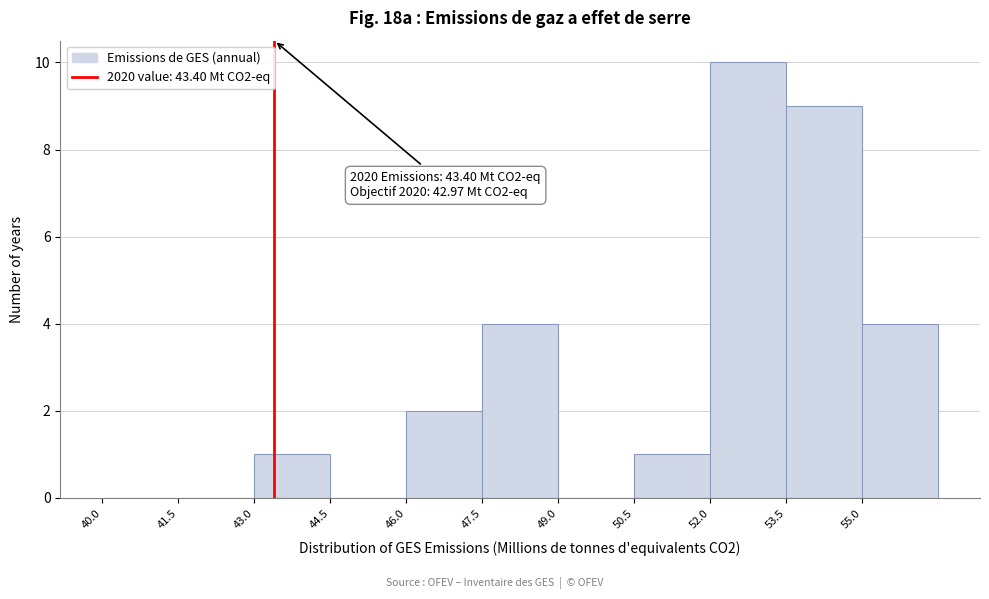

Over which range of the x-axis is the bar tallest?

52.0 to 53.5